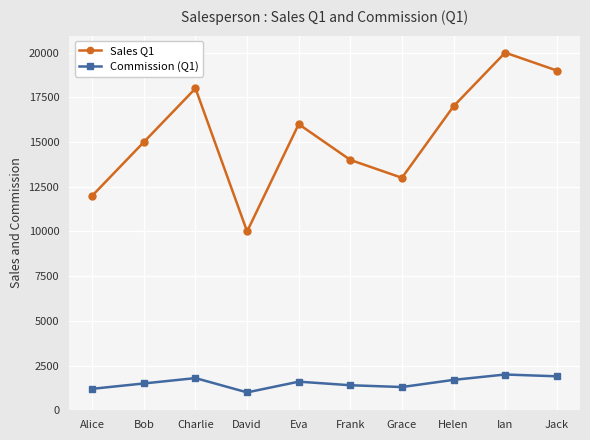

Rank the series by their average value, from highest to lowest.

Sales Q1, Commission (Q1)